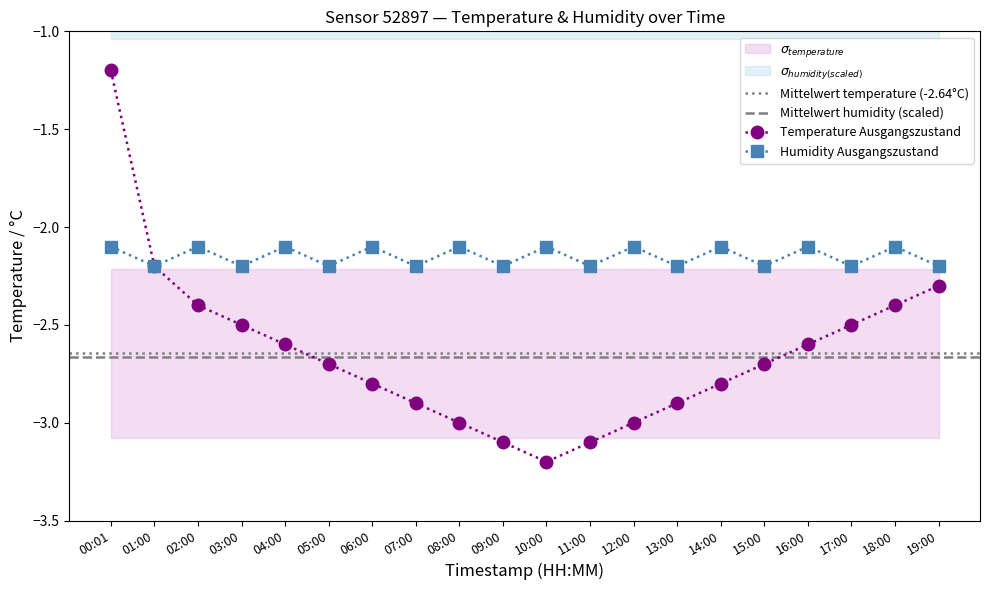

Read the value at 03:00.

-2.5